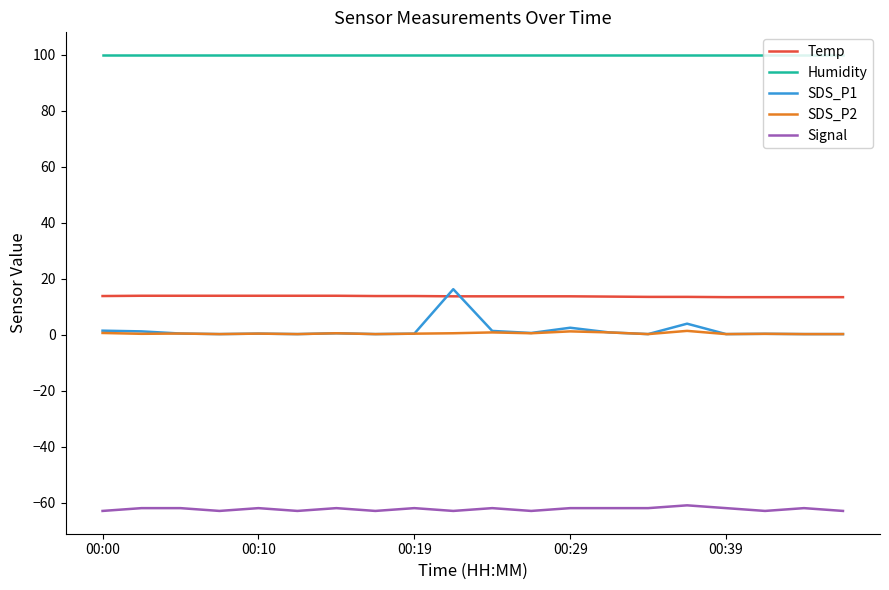

Which series has the widest spread of values?

SDS_P1